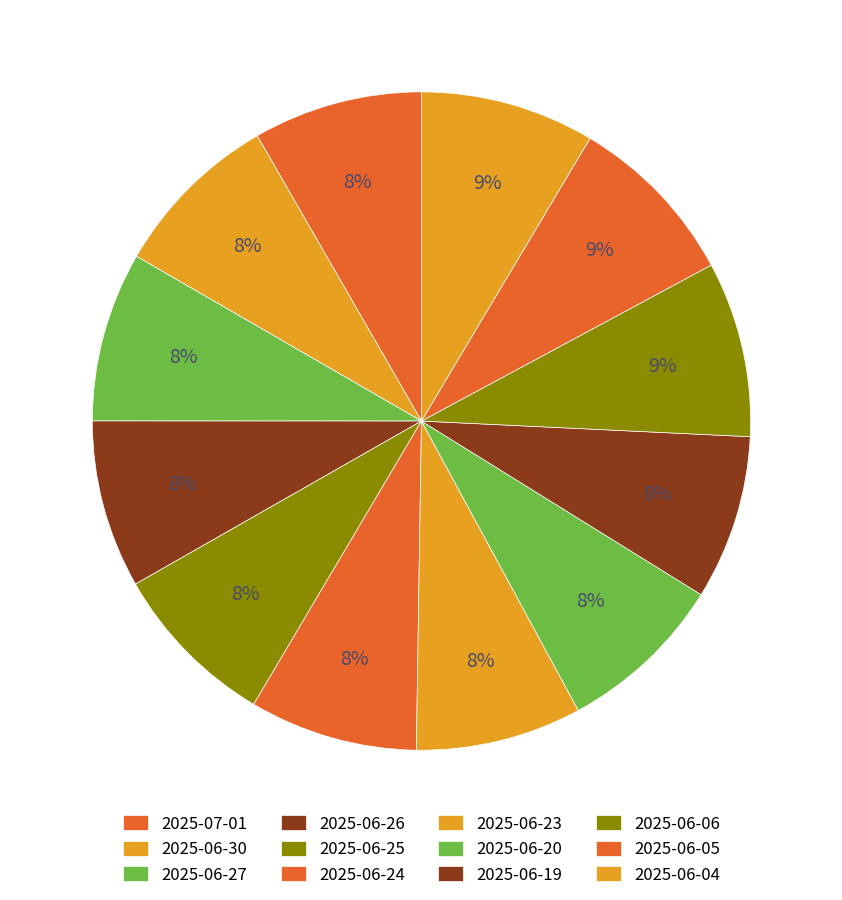

How many slices are in this pie chart?

12